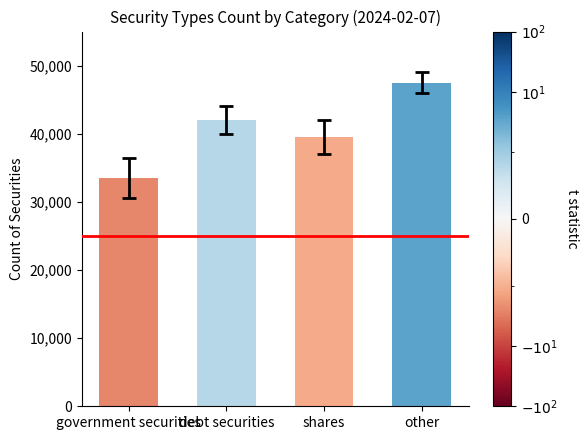

What position from the right is government securities?

4